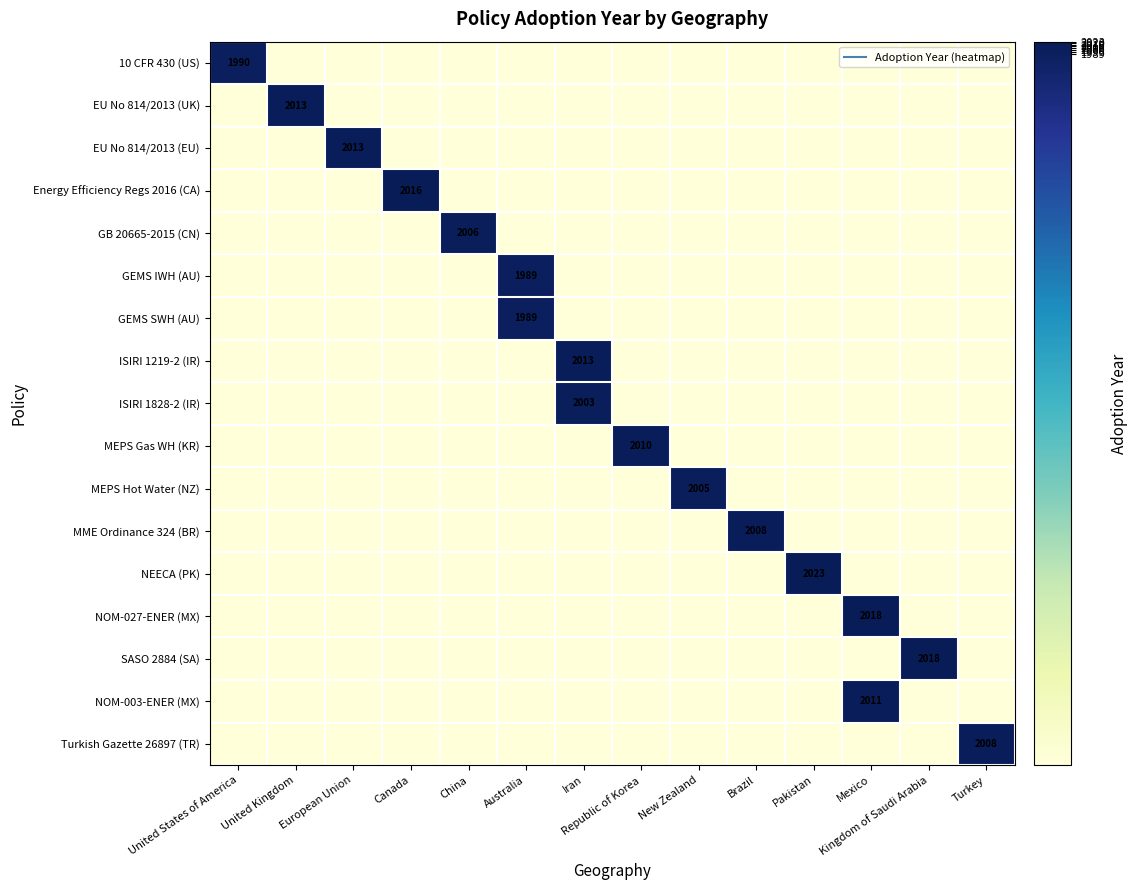

What is the sum of all GEMS SWH (AU) values?

1989